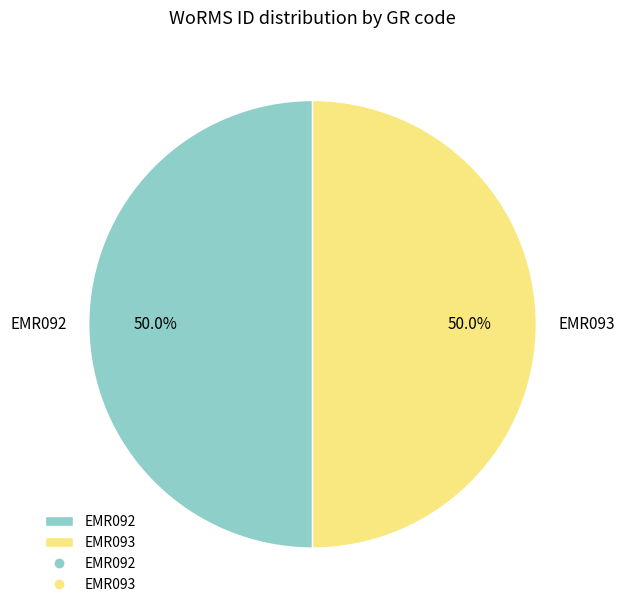

Approximately how many times larger is the value at EMR092 compared to EMR093?

1.0